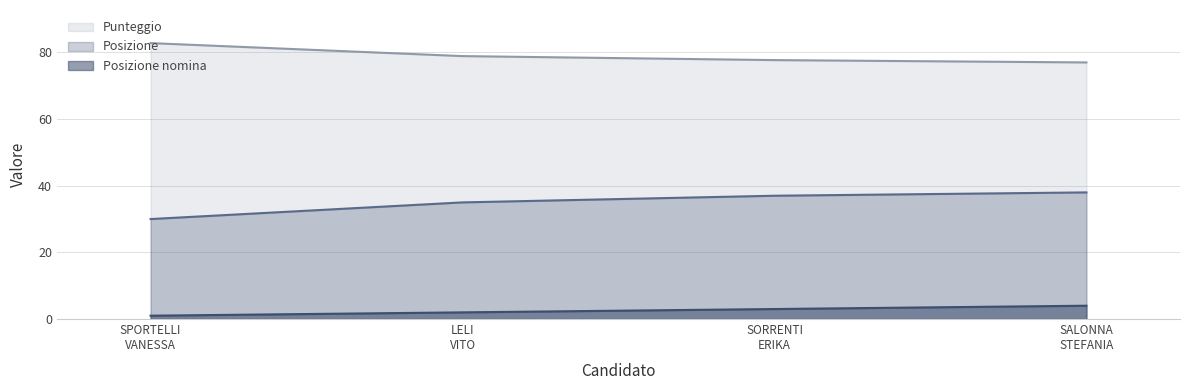

Is it true that Posizione equals 13.7 at SORRENTI
ERIKA?

False